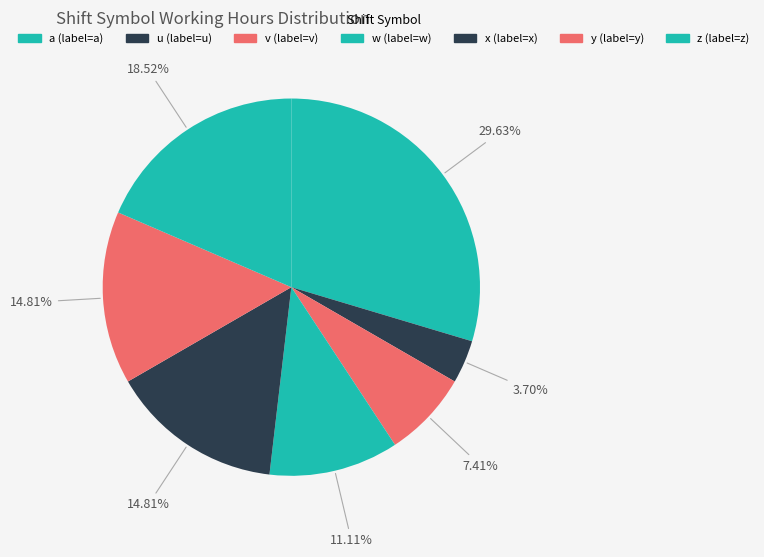

What is the smallest slice in the pie chart?

u